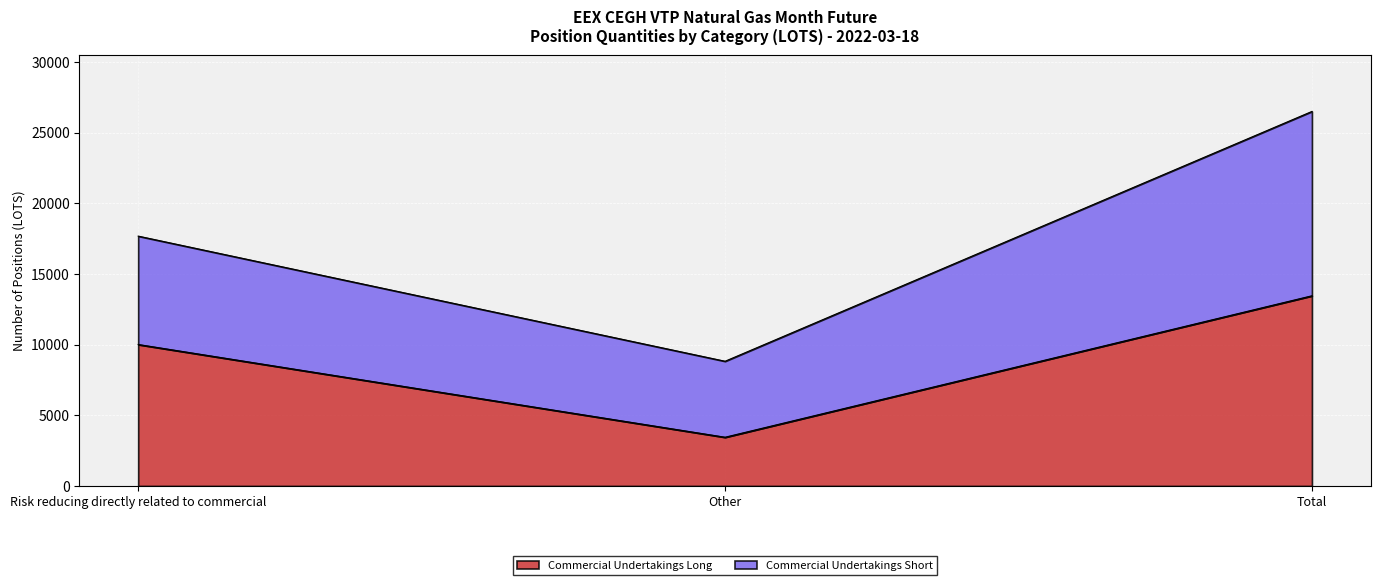

What is the value of the 1st point from the left?

10008